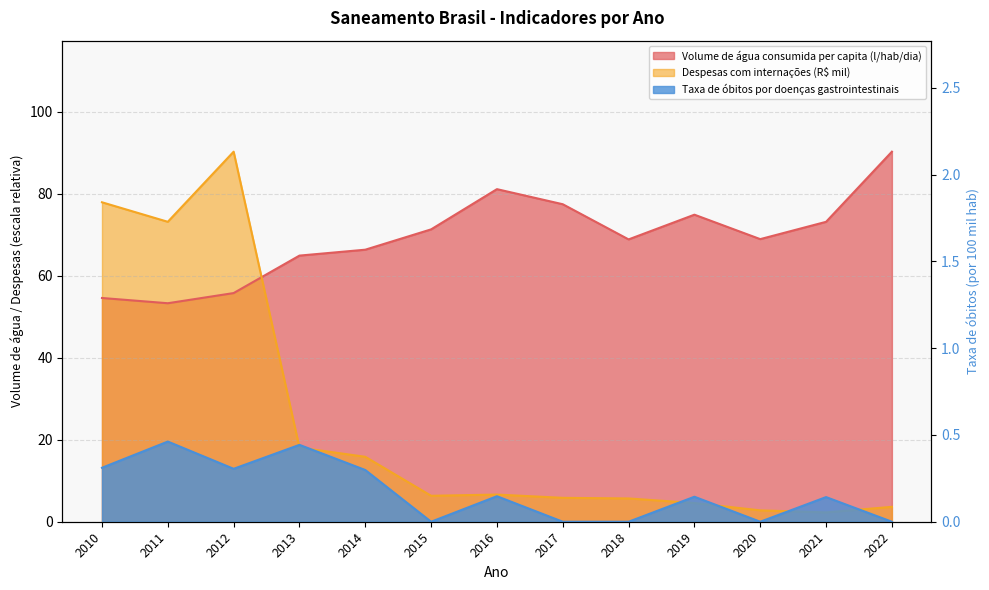

What is the maximum value for Taxa de óbitos por doenças gastrointestinais?

0.5